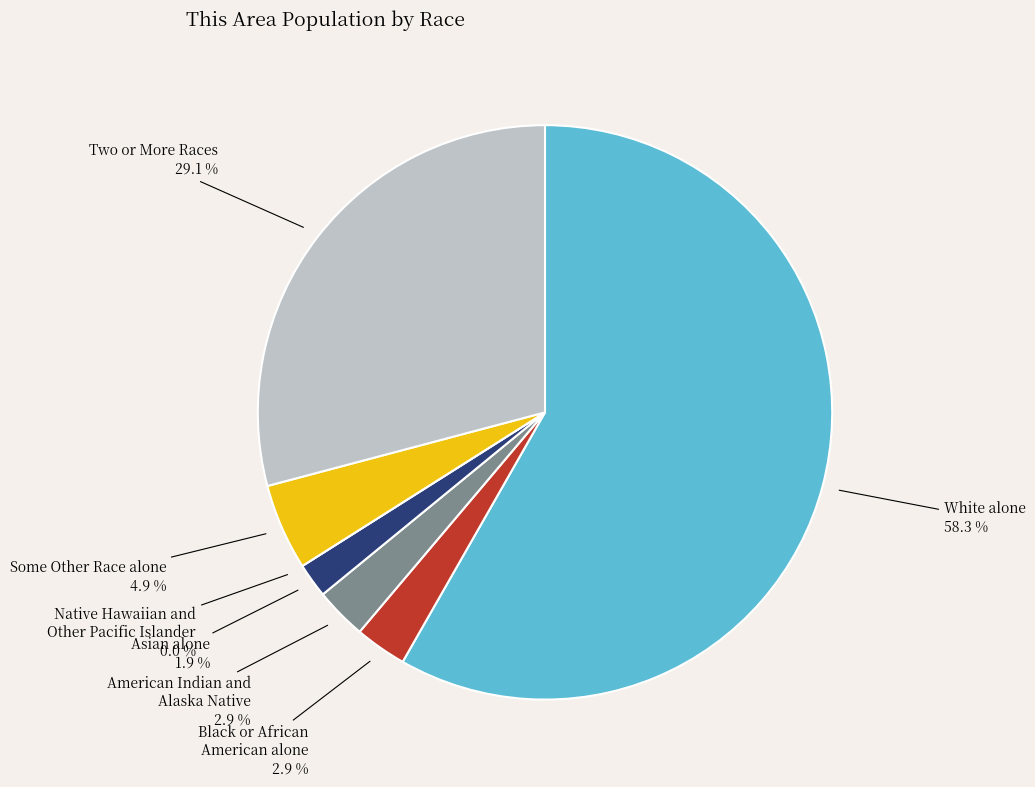

True or false: American Indian and Alaska Native accounts for 3% of the total.

True